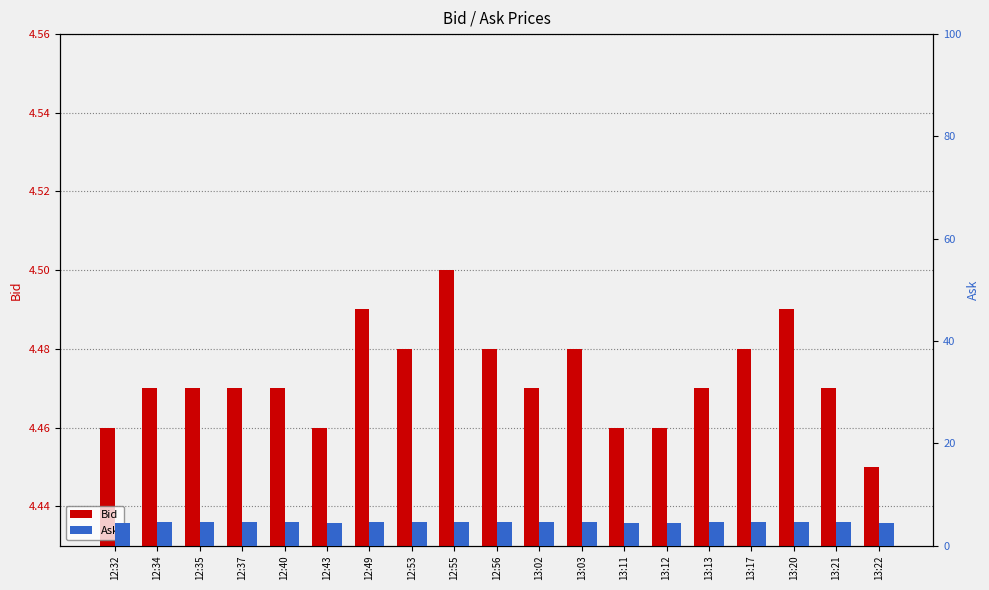

The value of Ask at 13:21 is 4.5. True or false?

True